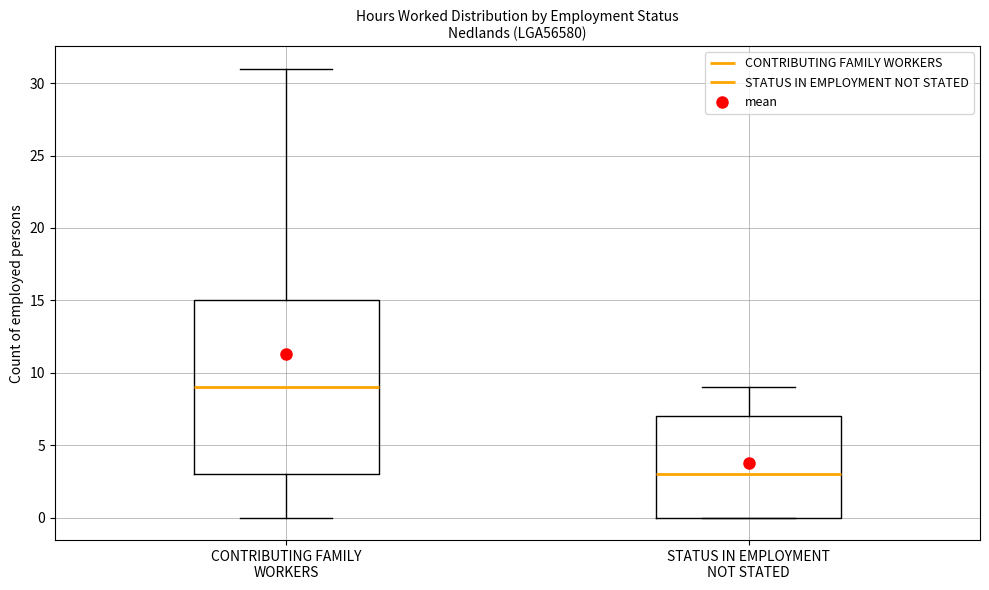

Which box's median line is the lowest?

STATUS IN EMPLOYMENT NOT STATED